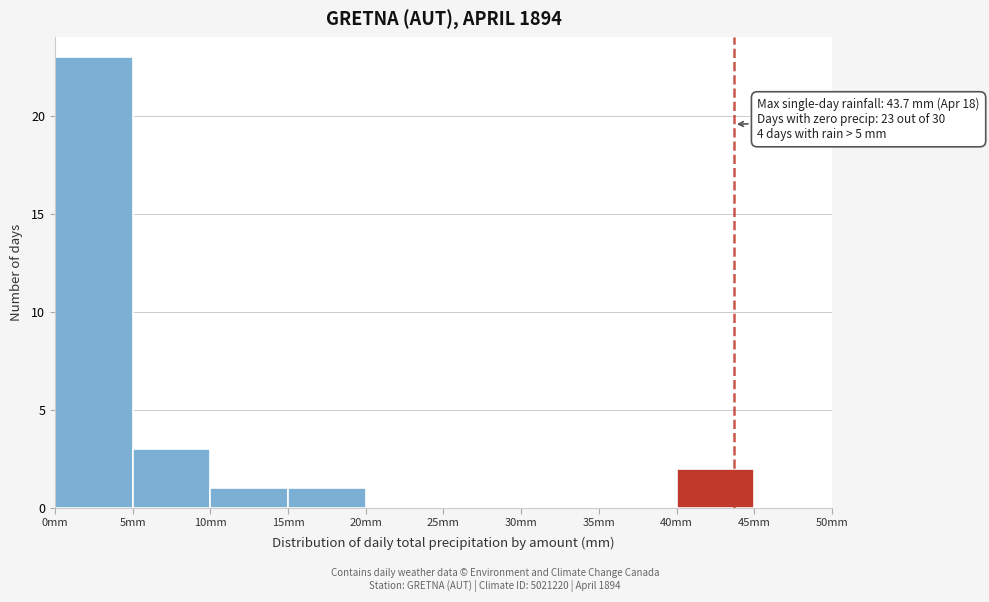

Which range on the x-axis has the tallest bar?

0 to 5